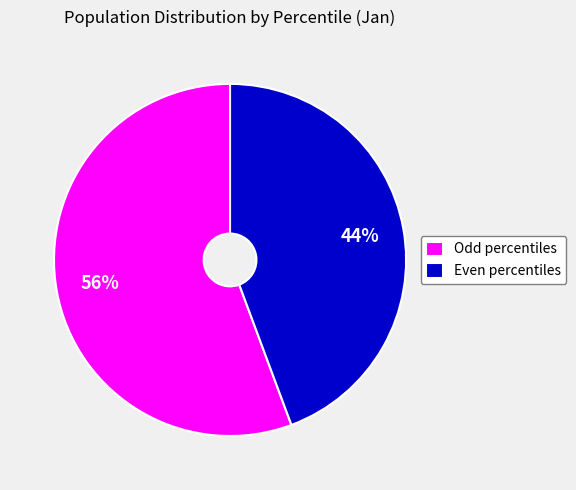

Is the sum of Even percentiles and Odd percentiles greater than half?

Yes